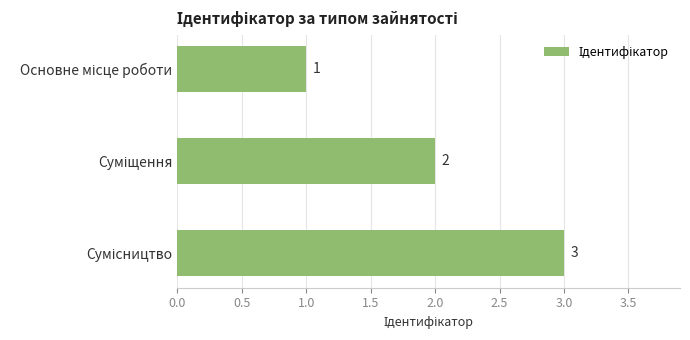

What is the sum of all values?

6